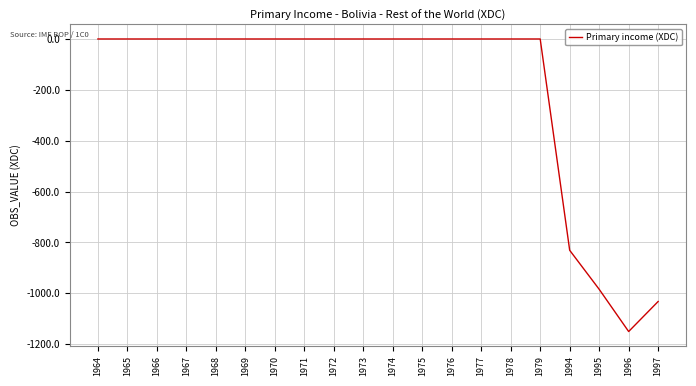

The value at 1974 is -0.0. True or false?

True